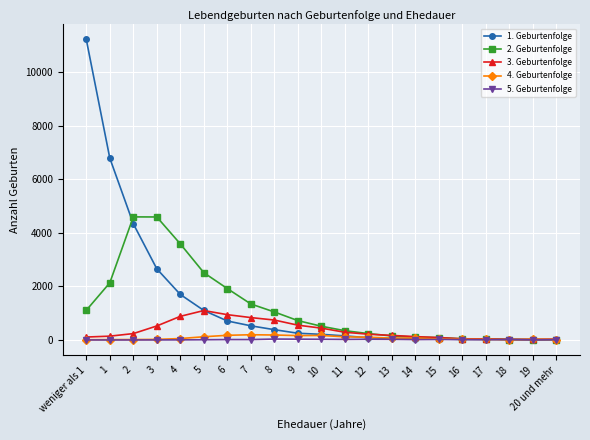

How many lines are shown in the chart?

5